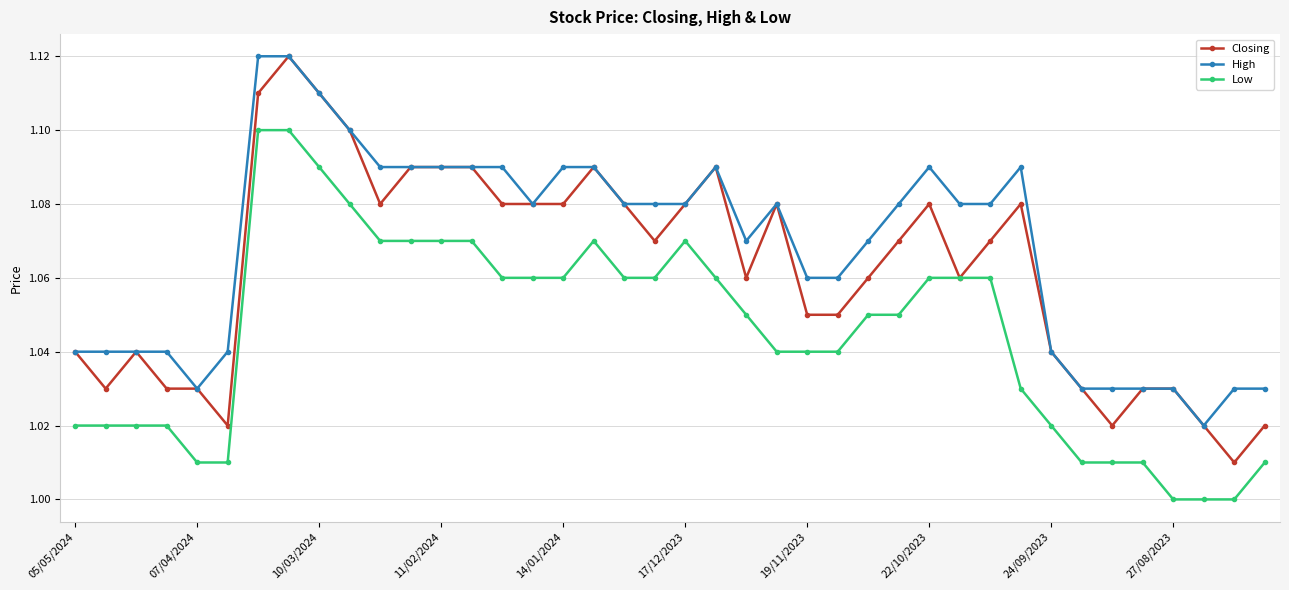

What are all the series names shown in the legend?

Closing, High, Low